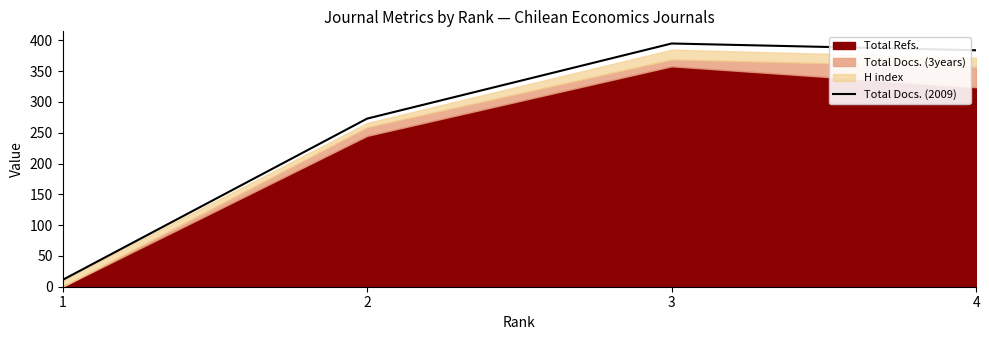

What is the average value?

266